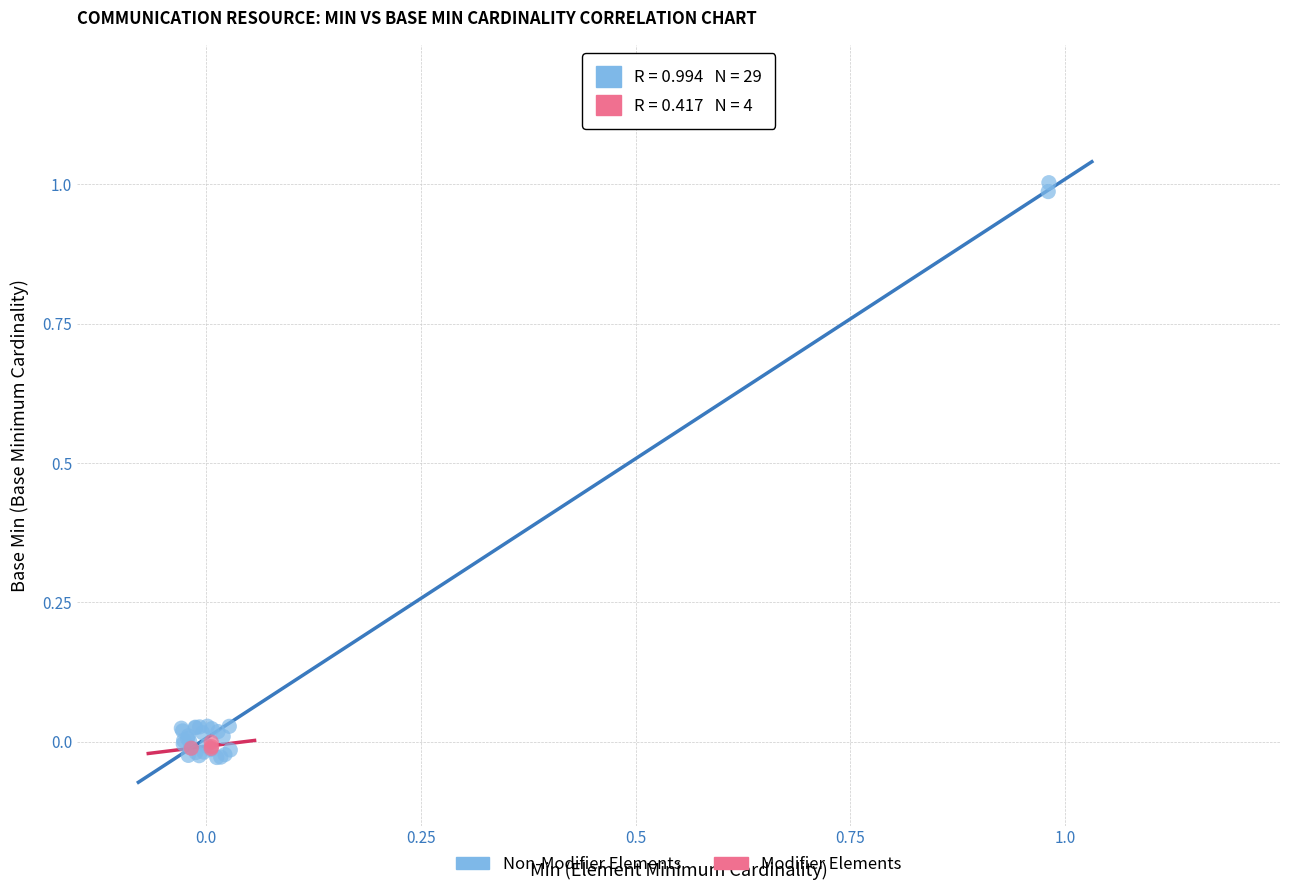

Which series contains the highest Y value?

Non-Modifier Elements